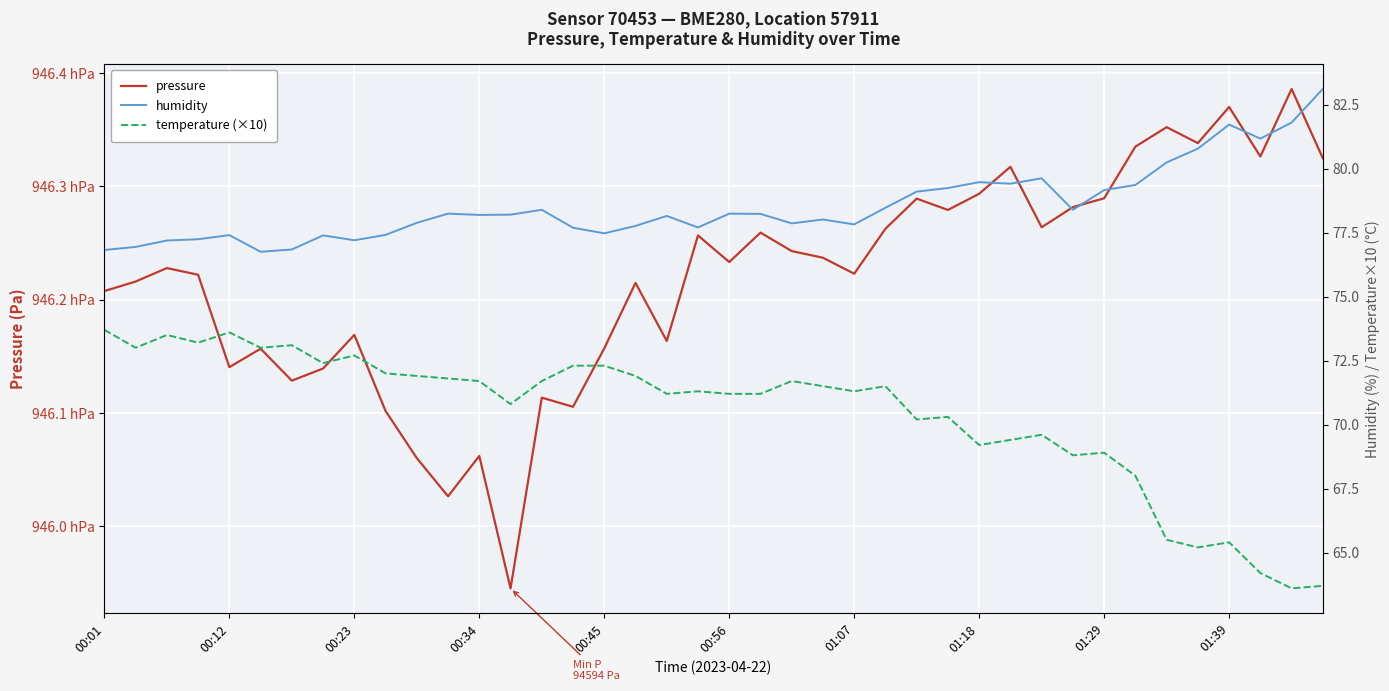

What is the difference between the highest and lowest values at 01:07?

94551.0